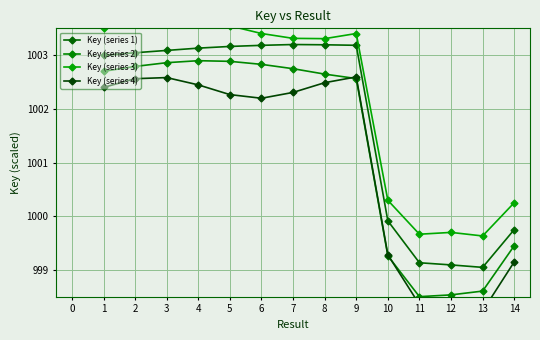

How many values in the Key (series 2) series are below 1002?

5